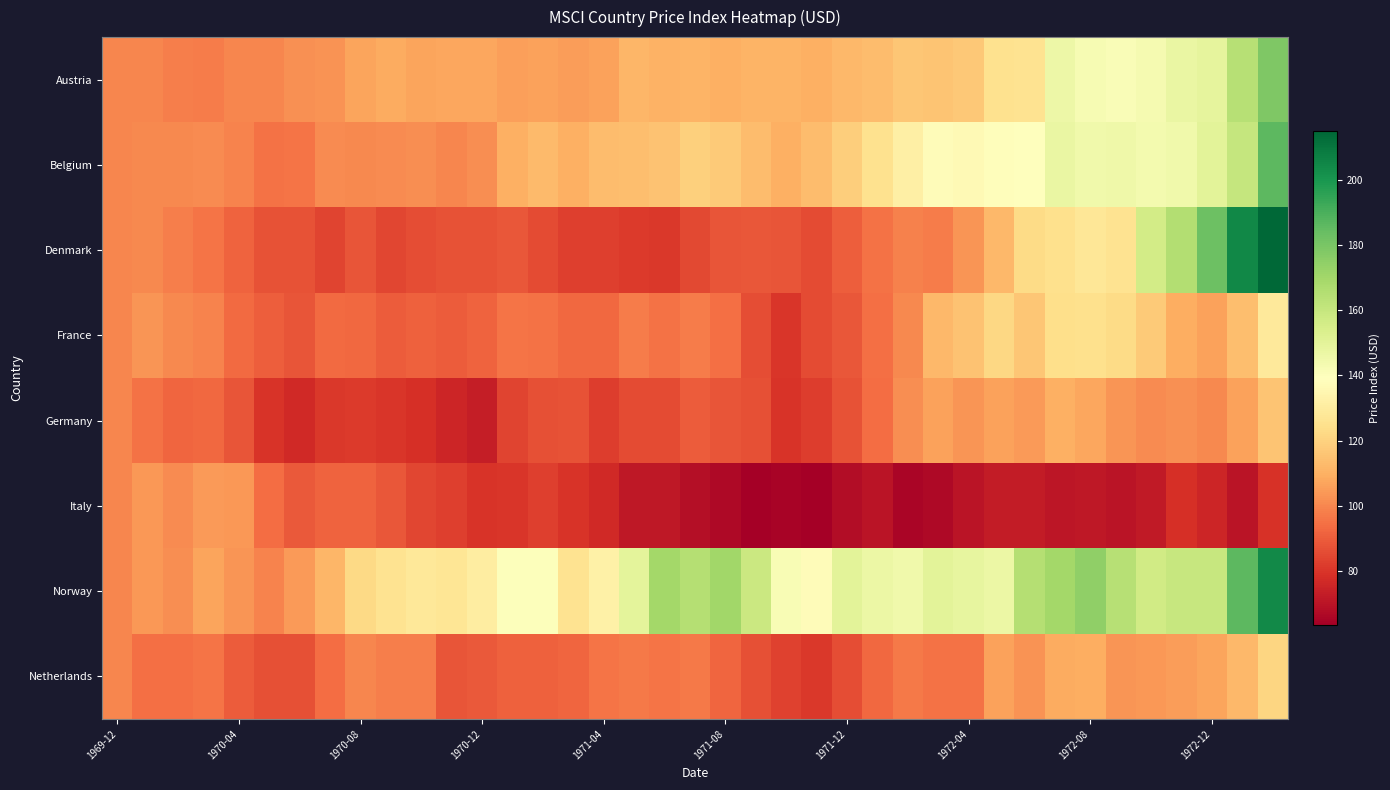

Count the number of data series in this chart.

8